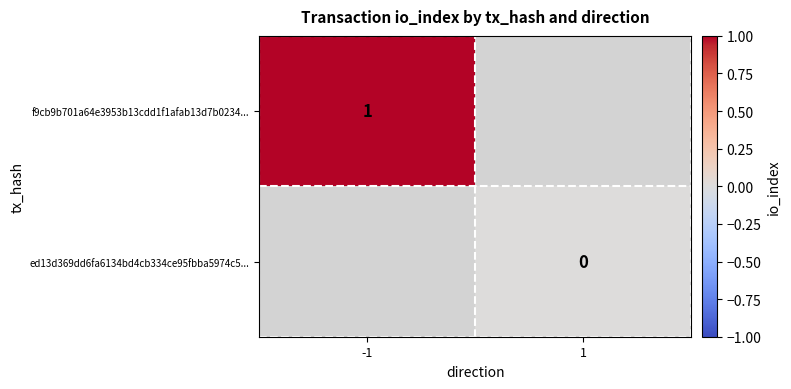

At how many categories does at least one series exceed 0?

1